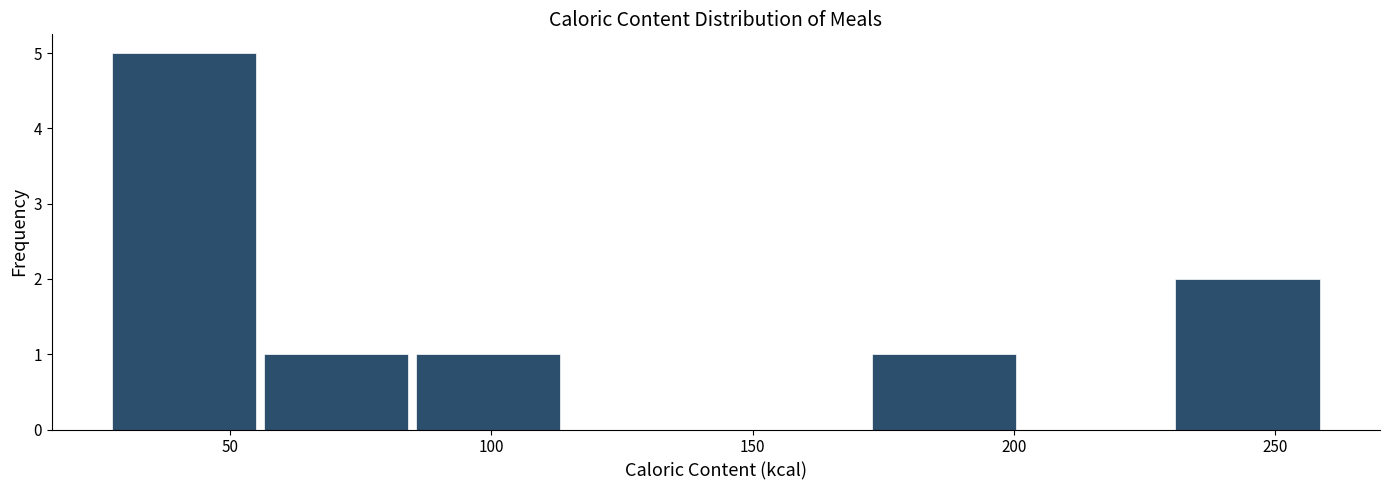

Which range on the x-axis has the tallest bar?

25 to 55